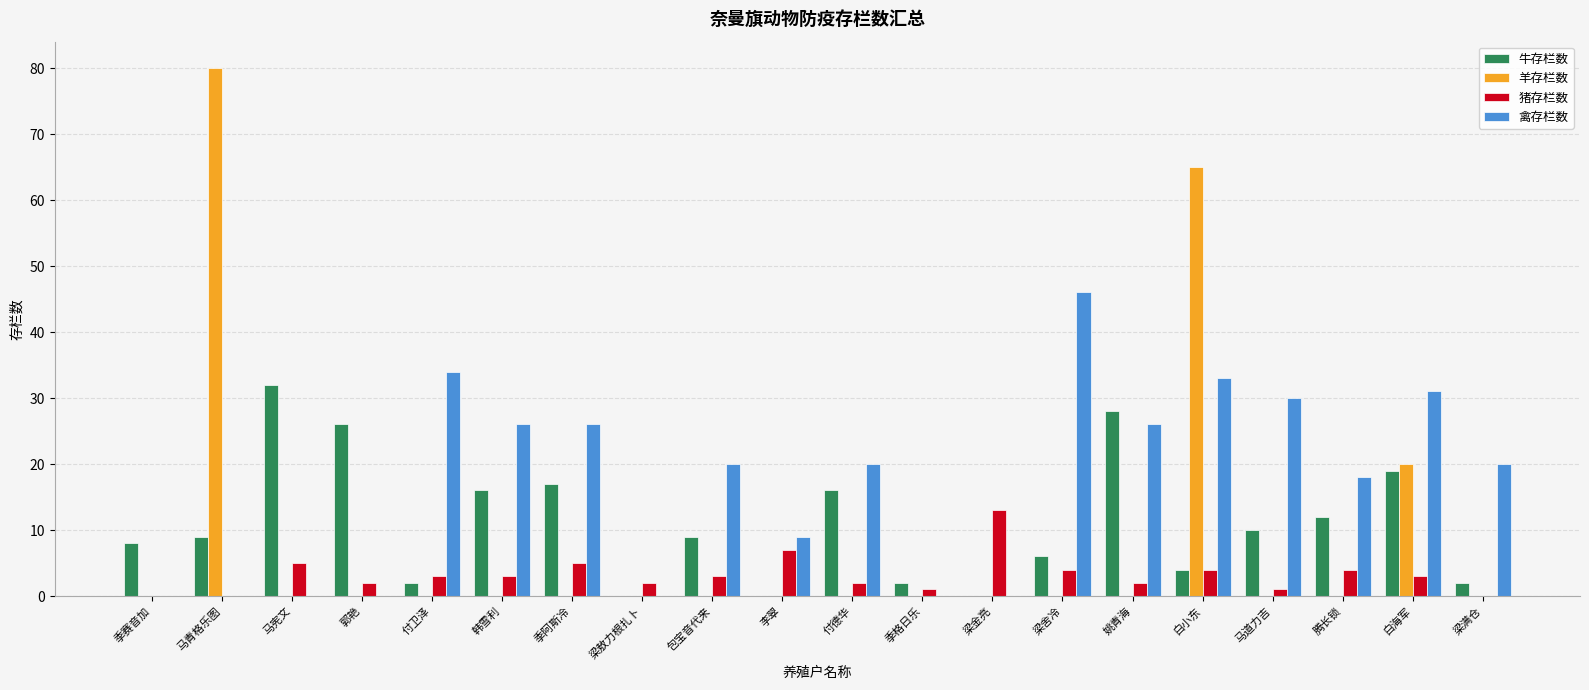

Which category has the highest value across all series?

马青格乐图